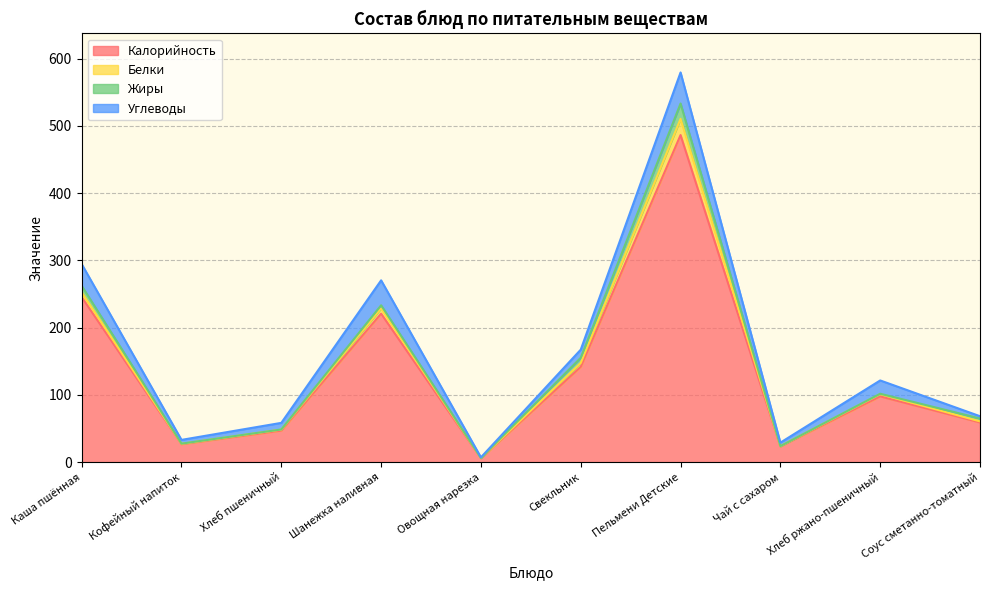

What is the maximum value for Калорийность?

486.5